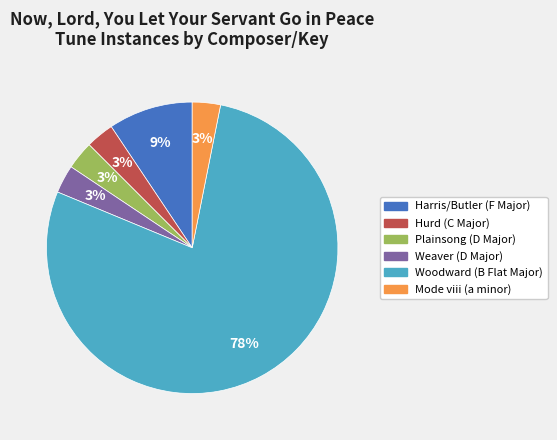

What is the largest slice in the pie chart?

Woodward (B Flat Major)